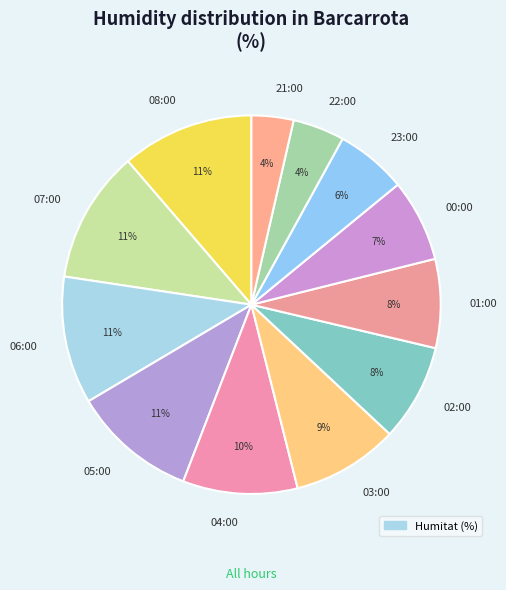

Is there any slice that represents more than half of the pie?

No